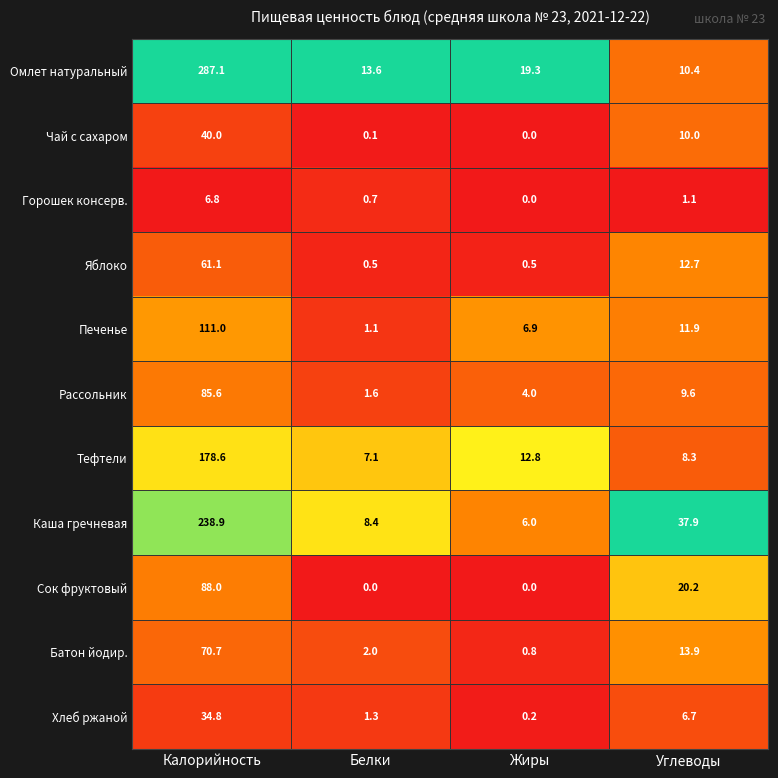

How many series are shown in this chart?

11